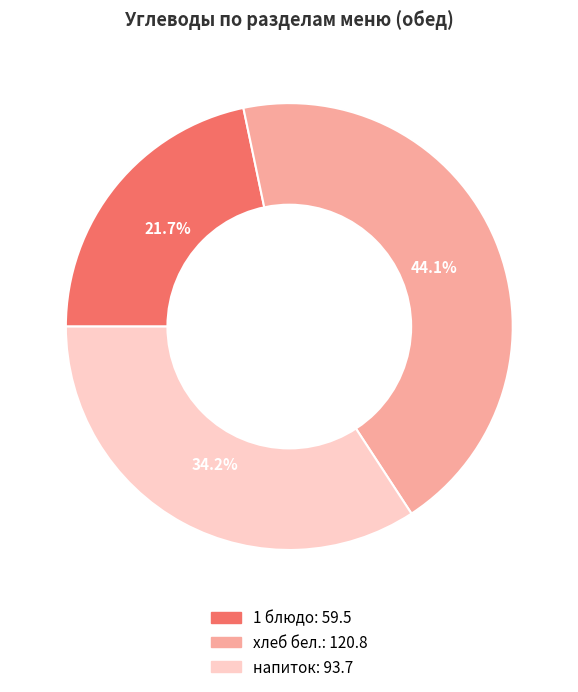

Is there any slice that represents more than half of the pie?

No